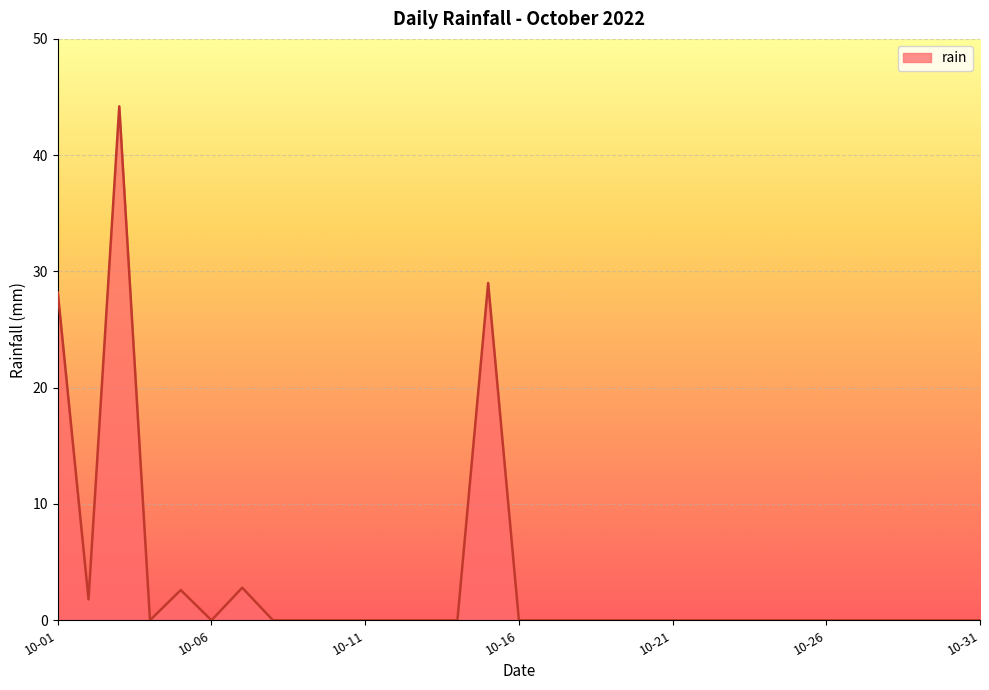

What is the sum of all values?

108.6